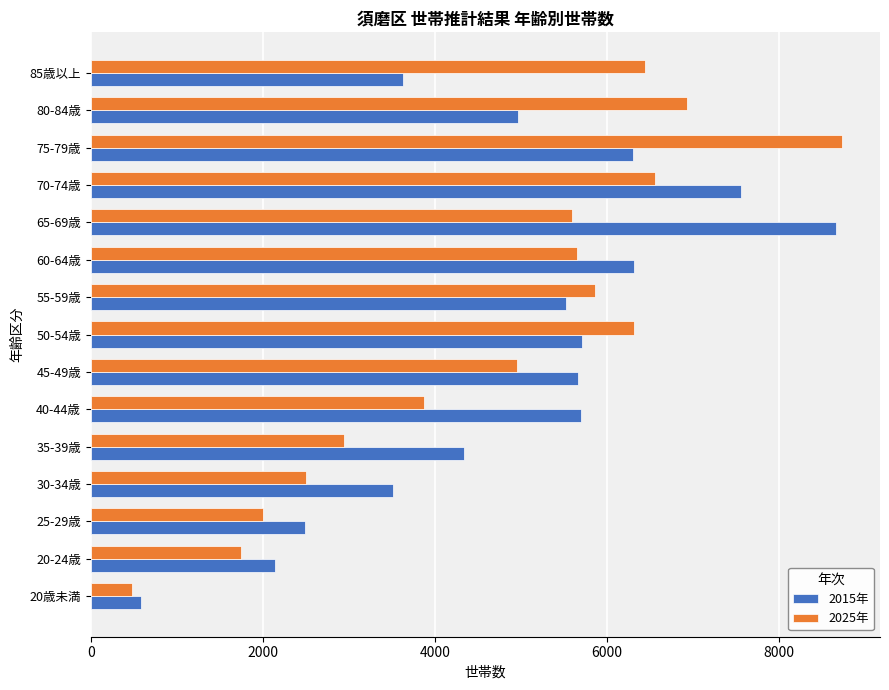

How many series are shown in this chart?

2